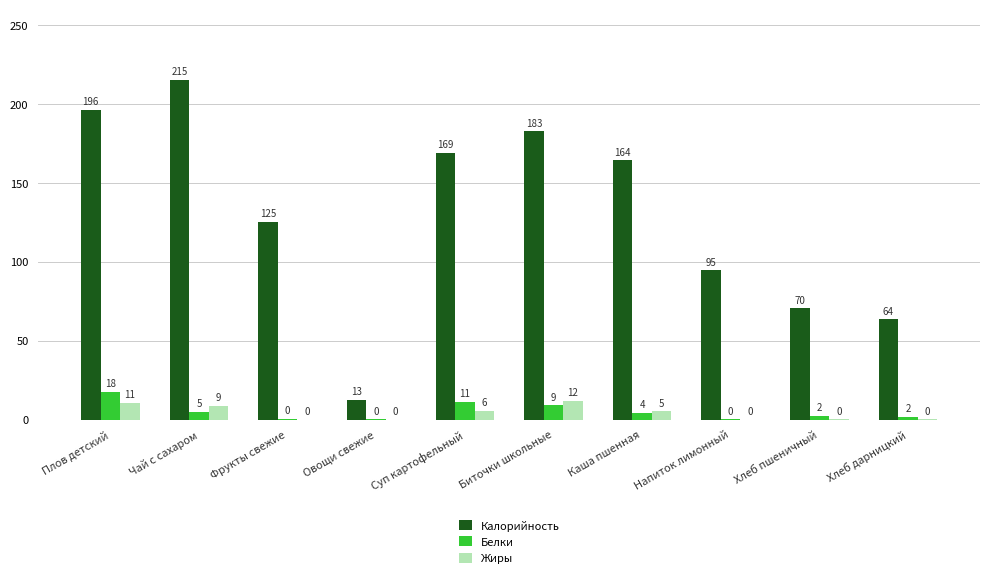

The value of Жиры at Биточки школьные is 12.1. True or false?

True